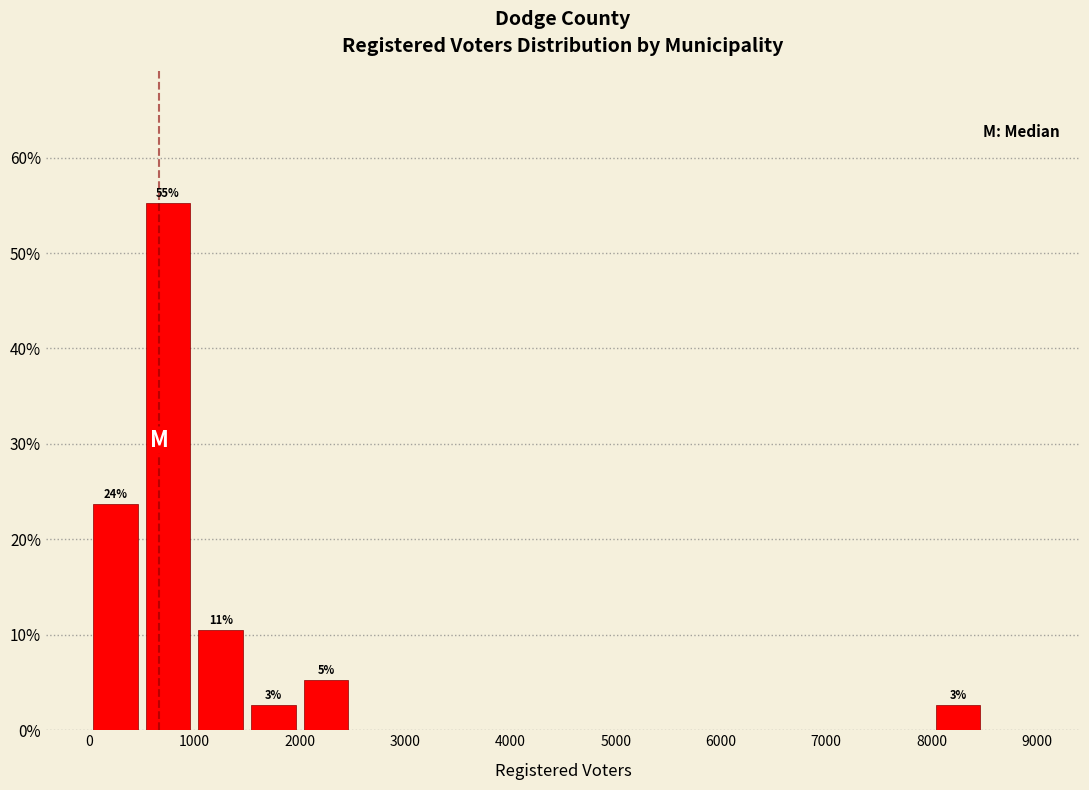

Which range on the x-axis has the tallest bar?

500 to 1000